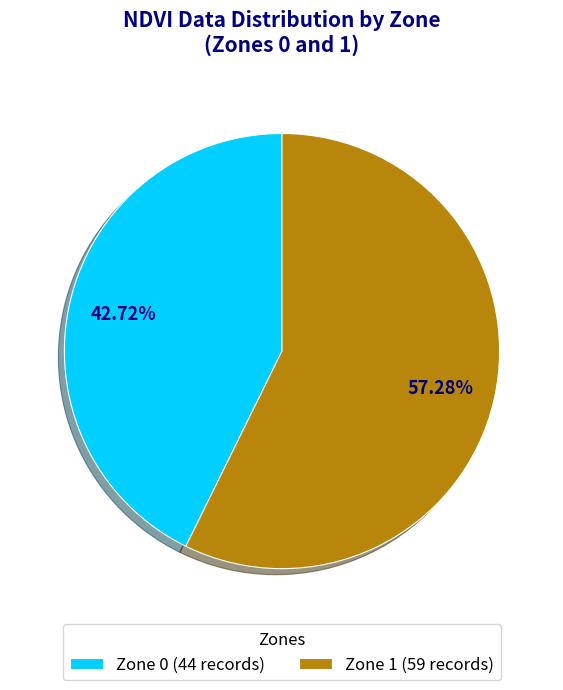

Does Zone 0 represent more than half of the total?

No